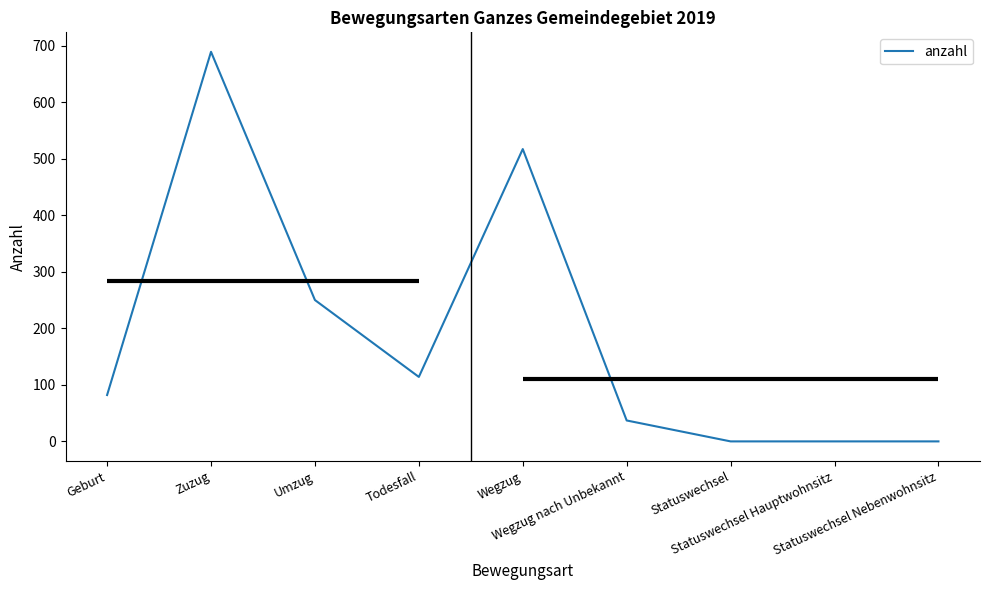

Is it true that the value at Statuswechsel is -220?

False